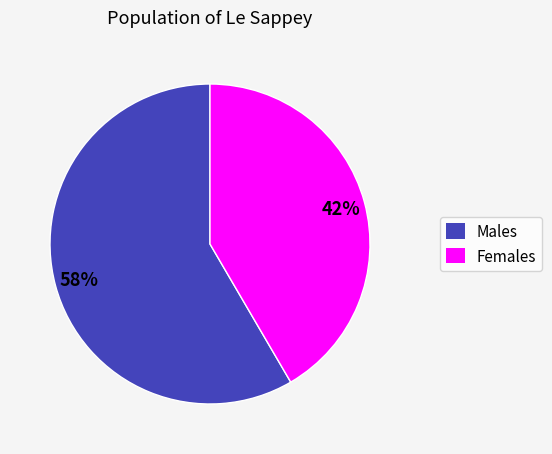

Is there a majority slice in this chart?

Yes